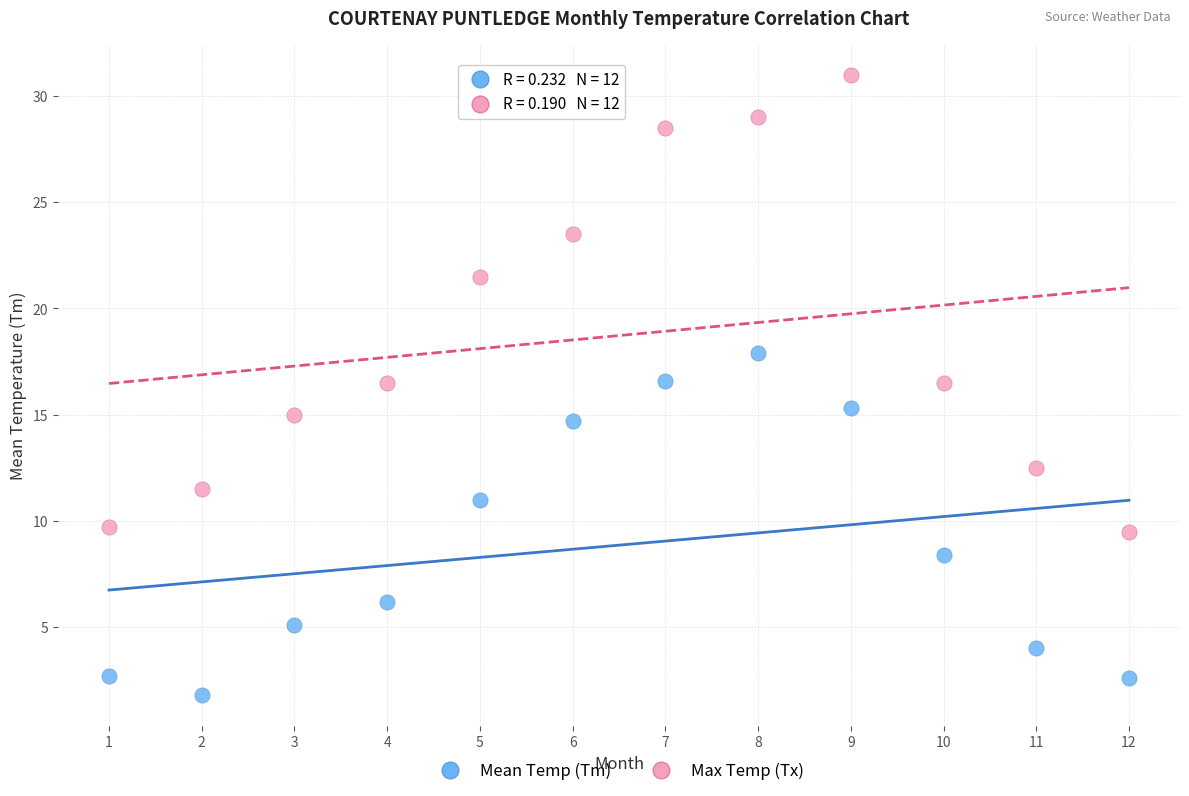

In the Max Temp (Tx) series, what Y value is closest to 20?

21.5